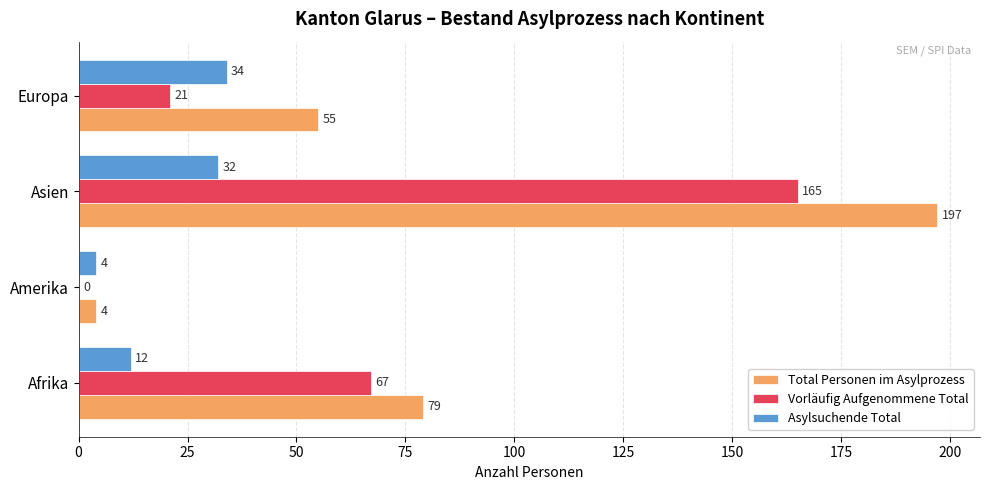

What is the greatest value displayed?

197